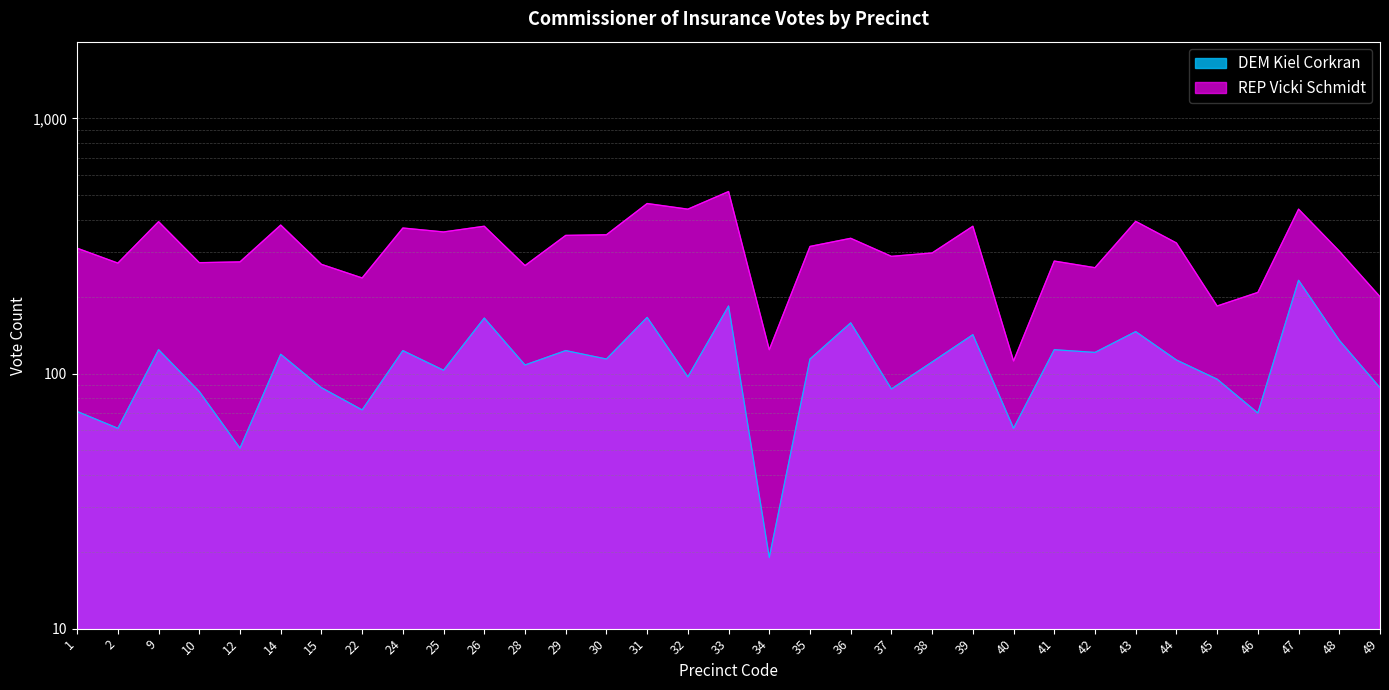

Reading left to right, transcribe all the data shown in this chart.

DEM Kiel Corkran: 1=71	2=61	9=124	10=85	12=51	14=119	15=88	22=72	24=123	25=103	26=165	28=108	29=123	30=114	31=166	32=97	33=184	34=19	35=114	36=158	37=87	38=111	39=142	40=61	41=124	42=121	43=146	44=113	45=95	46=70	47=232	48=135	49=88
REP Vicki Schmidt: 1=310	2=271	9=394	10=272	12=274	14=382	15=268	22=237	24=372	25=359	26=378	28=265	29=348	30=350	31=464	32=441	33=517	34=124	35=315	36=339	37=288	38=297	39=378	40=112	41=276	42=260	43=395	44=325	45=184	46=208	47=441	48=302	49=200